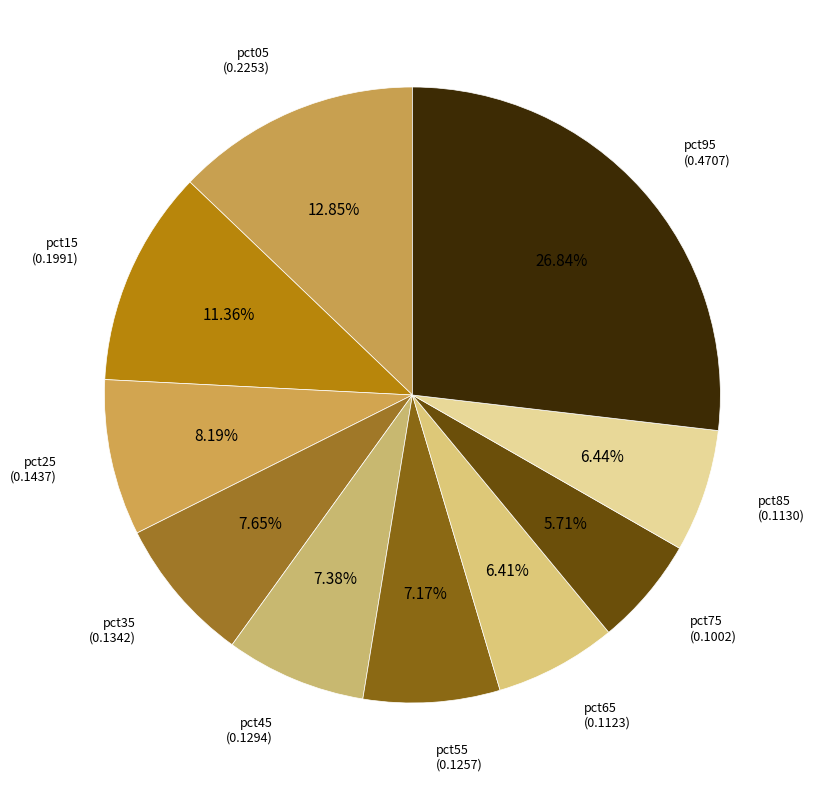

To the nearest percent, what is the difference between the largest and smallest slice percentages?

21%